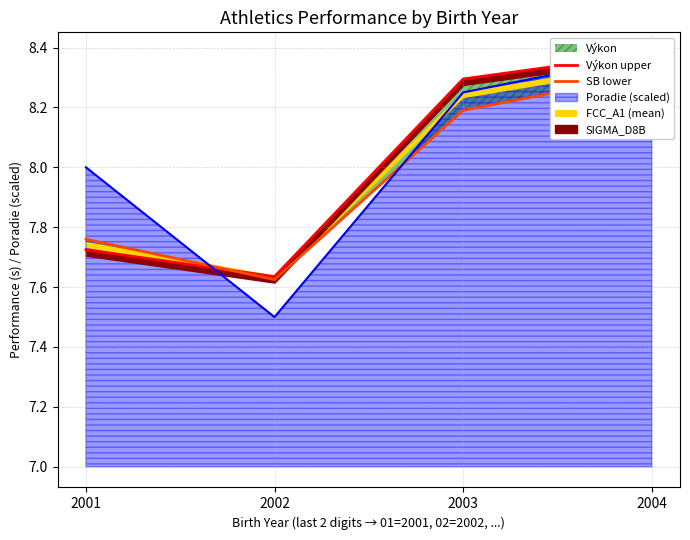

Which series ends up on top after the final intersection of Výkon upper and SB lower?

Výkon upper